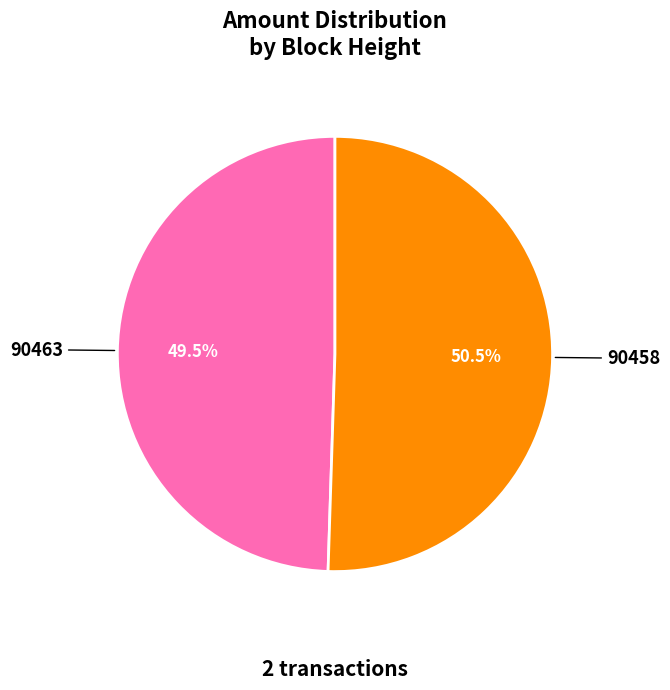

Is it true that 90458 is 94% of the pie?

False